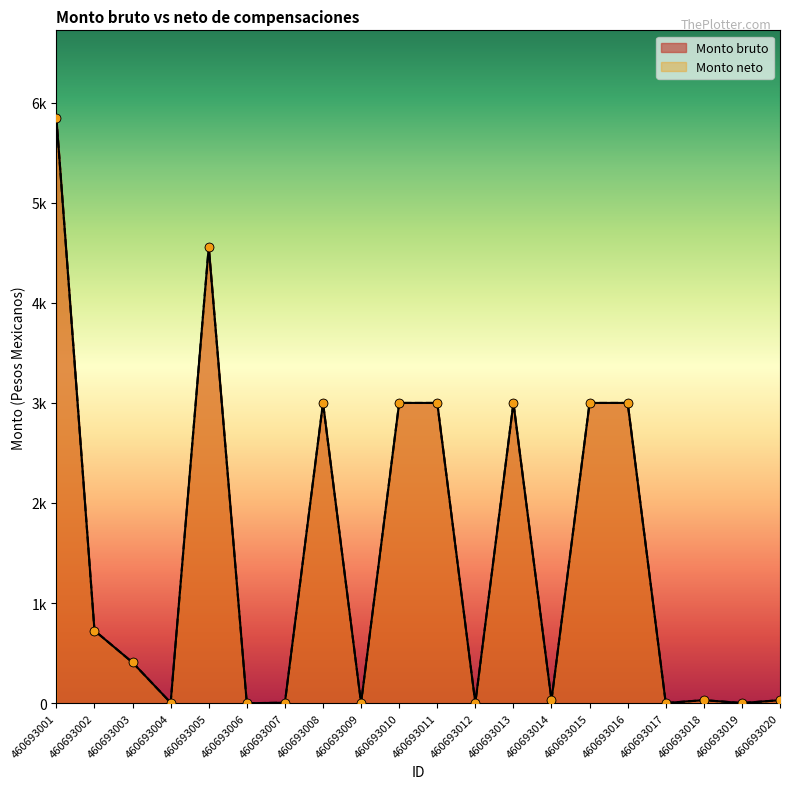

Which series reaches the maximum Y coordinate?

Monto bruto